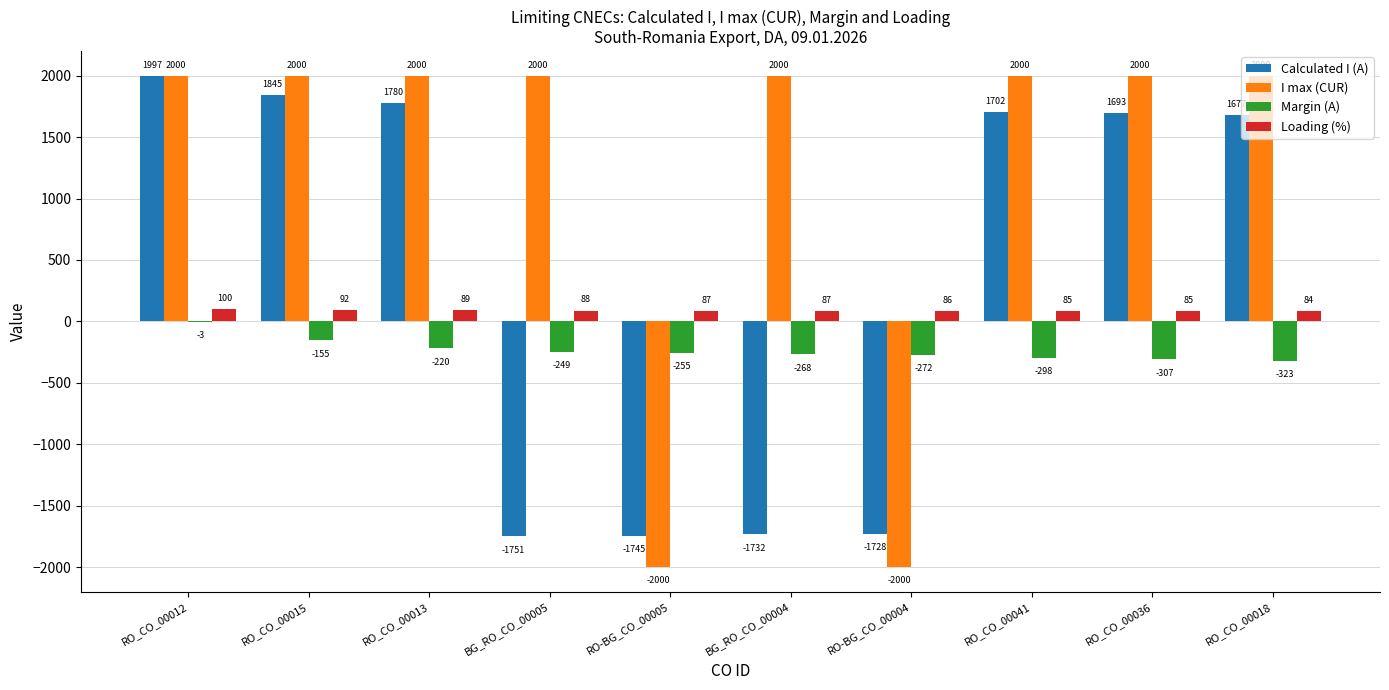

Reading right to left, transcribe all the data shown in this chart.

Calculated I (A): RO_CO_00018=1677	RO_CO_00036=1693	RO_CO_00041=1702	RO-BG_CO_00004=-1728	BG_RO_CO_00004=-1732	RO-BG_CO_00005=-1745	BG_RO_CO_00005=-1751	RO_CO_00013=1780	RO_CO_00015=1845	RO_CO_00012=1997
I max (CUR): RO_CO_00018=2000	RO_CO_00036=2000	RO_CO_00041=2000	RO-BG_CO_00004=-2000	BG_RO_CO_00004=2000	RO-BG_CO_00005=-2000	BG_RO_CO_00005=2000	RO_CO_00013=2000	RO_CO_00015=2000	RO_CO_00012=2000
Margin (A): RO_CO_00018=-323	RO_CO_00036=-307	RO_CO_00041=-298	RO-BG_CO_00004=-272	BG_RO_CO_00004=-268	RO-BG_CO_00005=-255	BG_RO_CO_00005=-249	RO_CO_00013=-220	RO_CO_00015=-155	RO_CO_00012=-3
Loading (%): RO_CO_00018=84	RO_CO_00036=85	RO_CO_00041=85	RO-BG_CO_00004=86	BG_RO_CO_00004=87	RO-BG_CO_00005=87	BG_RO_CO_00005=88	RO_CO_00013=89	RO_CO_00015=92	RO_CO_00012=100